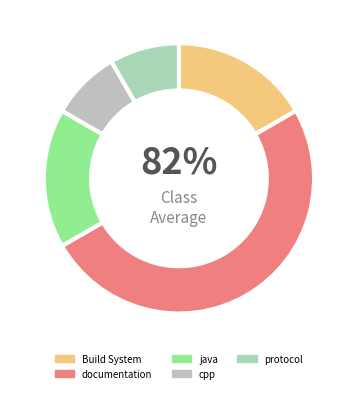

Is there a majority slice in this chart?

No